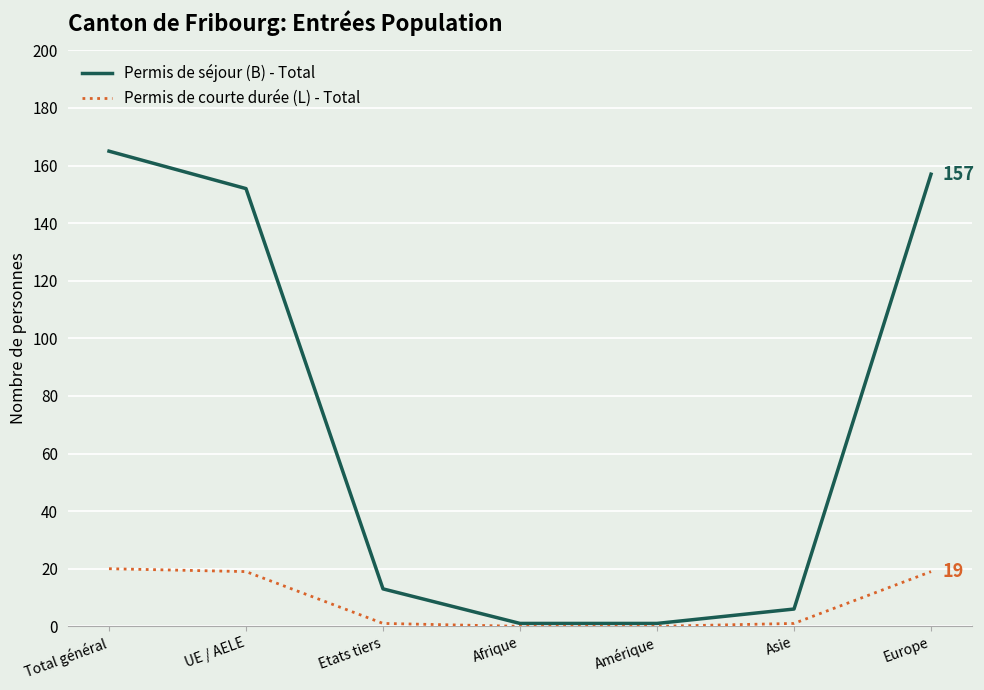

Rank the series by their maximum value, from lowest to highest.

Permis de courte durée (L) - Total, Permis de séjour (B) - Total